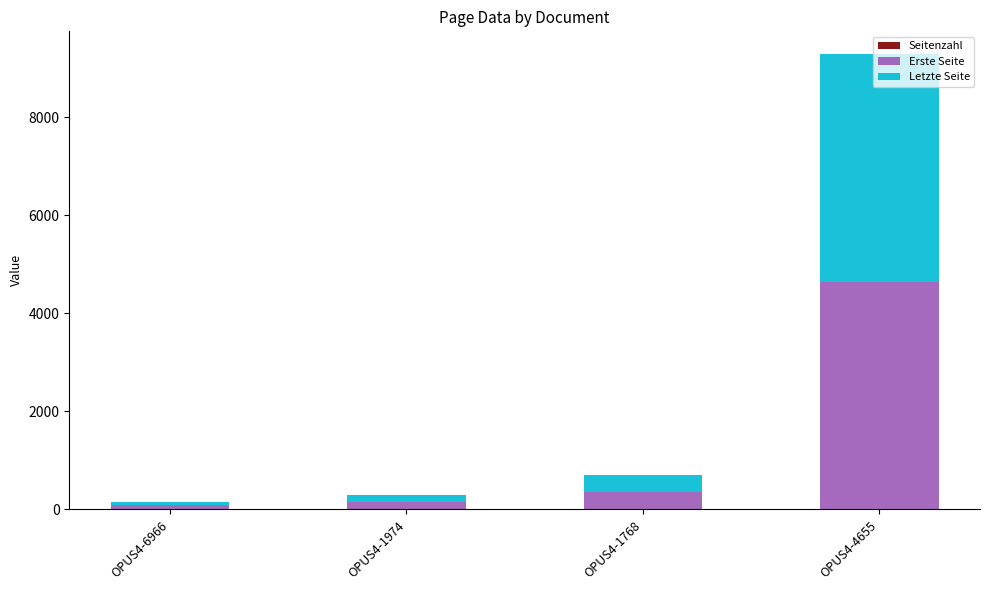

At which category is the sum across all series the highest?

OPUS4-4655